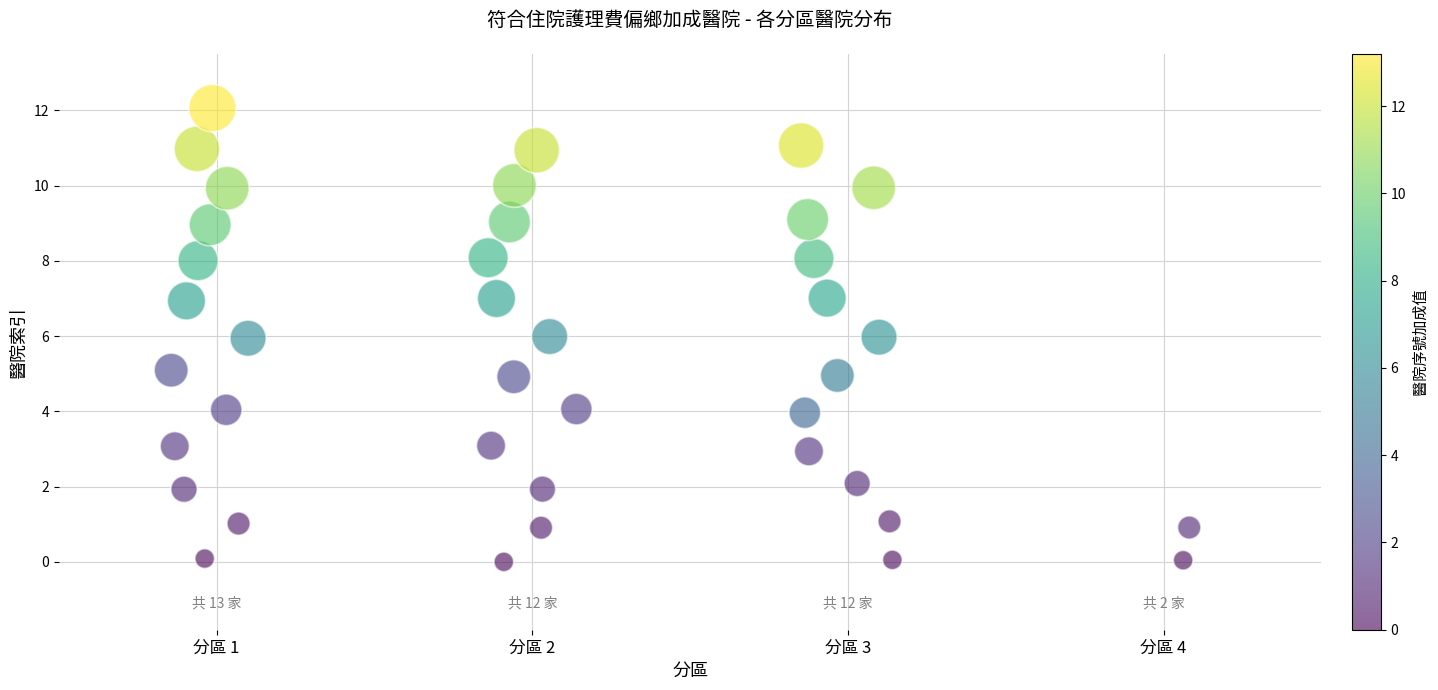

What is the range of Y values (max minus min)?

12.1